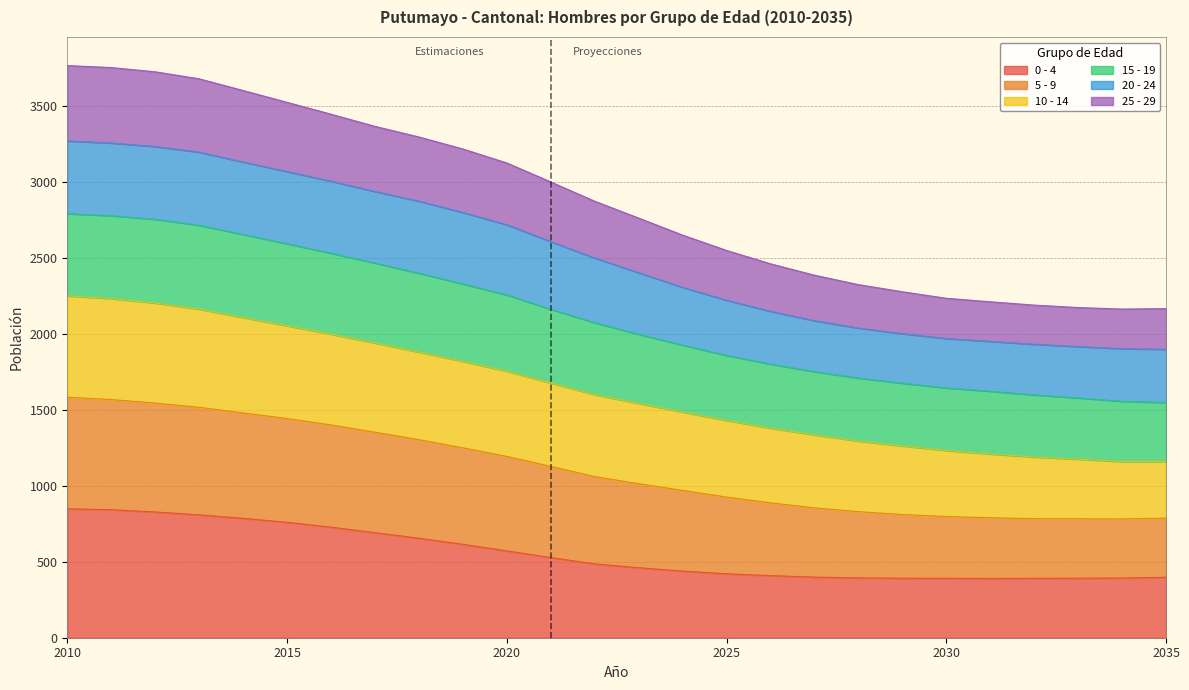

Which category has the highest value in the 25 - 29 series?

2010